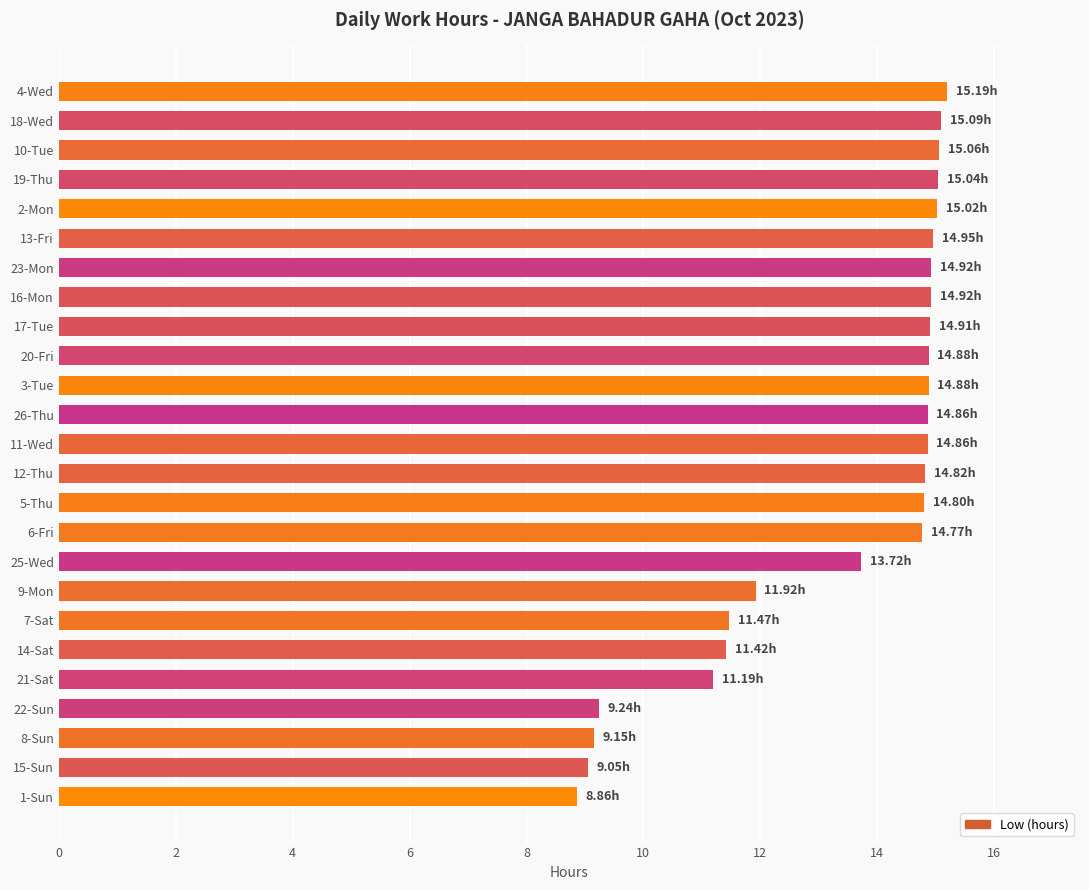

Approximately how many times larger is the value at 5-Thu compared to 8-Sun?

1.6